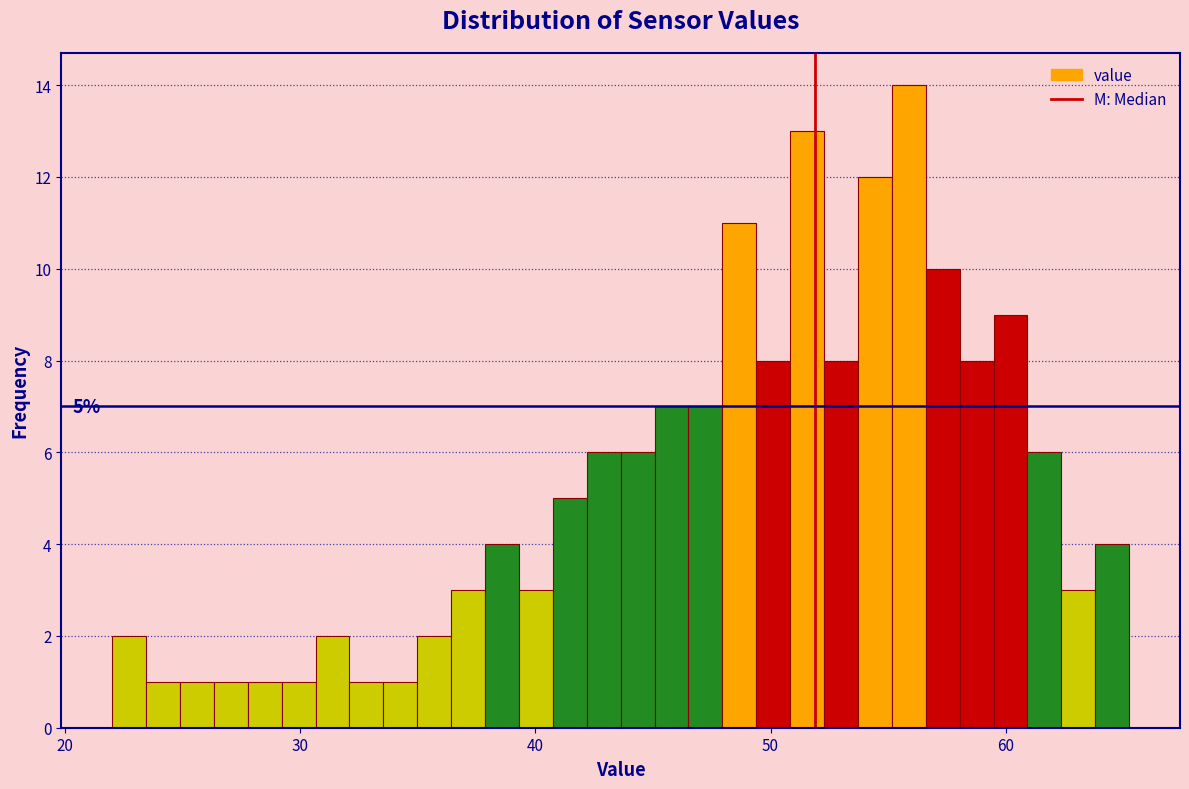

Around what value on the x-axis is the tallest bar? Give the approximate position of its centre, as read against the axis.

56